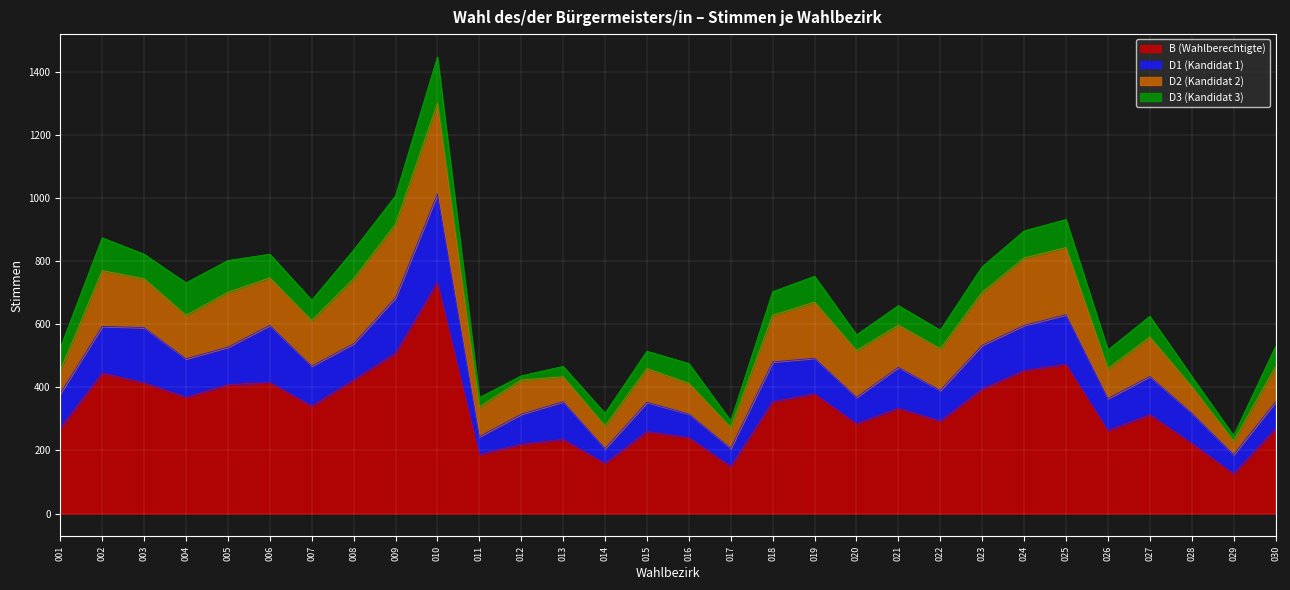

How many lines are shown in the chart?

4